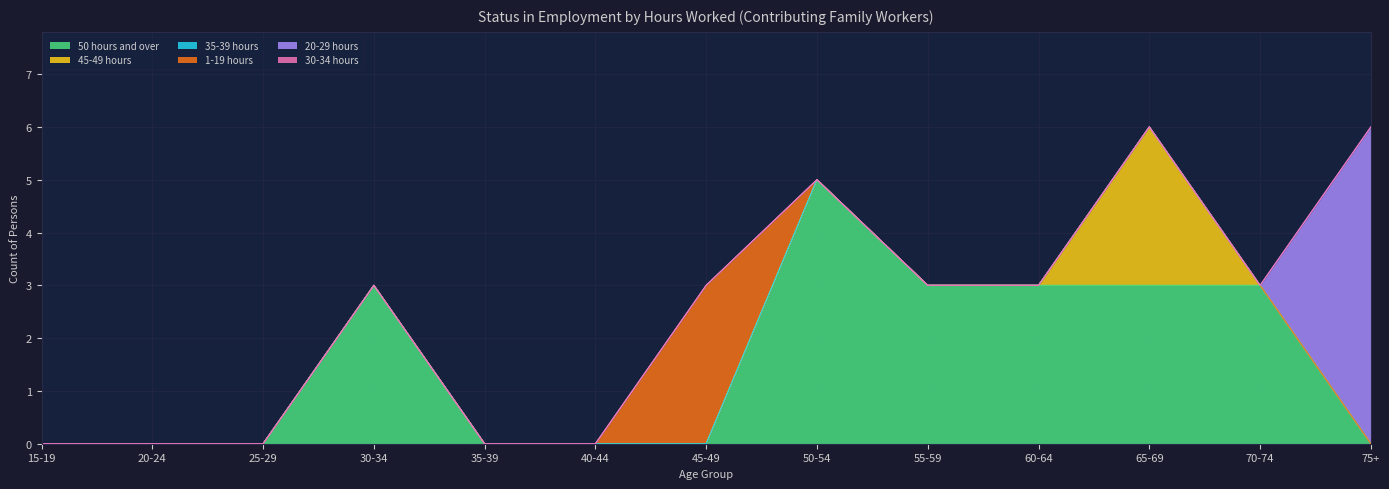

Between 45-49 and 55-59, which series saw the biggest shift?

50 hours and over